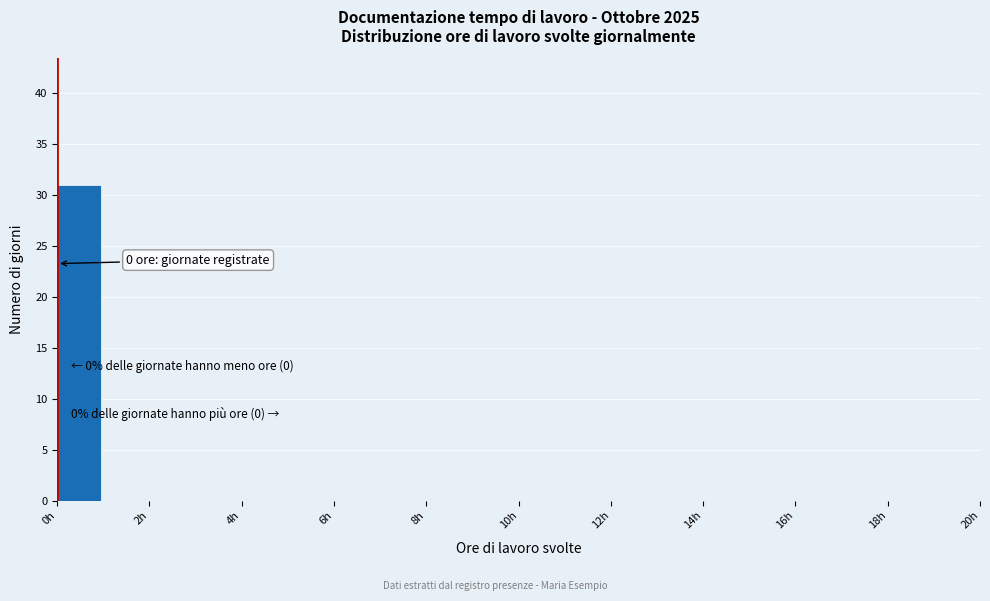

Over which range of the x-axis is the bar tallest?

0 to 1